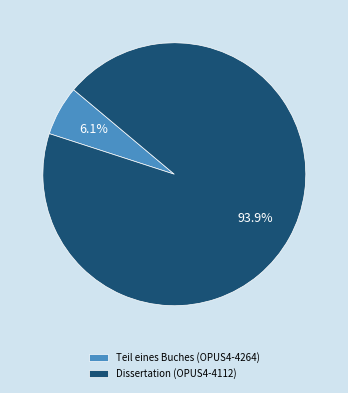

Which category has the smallest portion of the pie?

Teil eines Buches (OPUS4-4264)